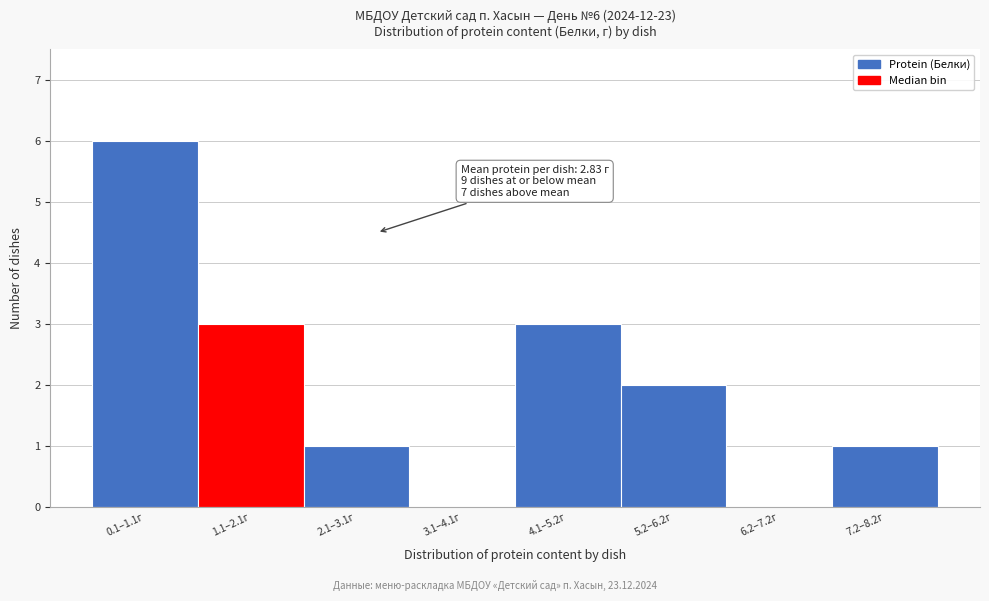

Reading left to right, list all the values displayed in this chart.

0.1–1.1г=6	1.1–2.1г=3	2.1–3.1г=1	3.1–4.1г=0	4.1–5.2г=3	5.2–6.2г=2	6.2–7.2г=0	7.2–8.2г=1